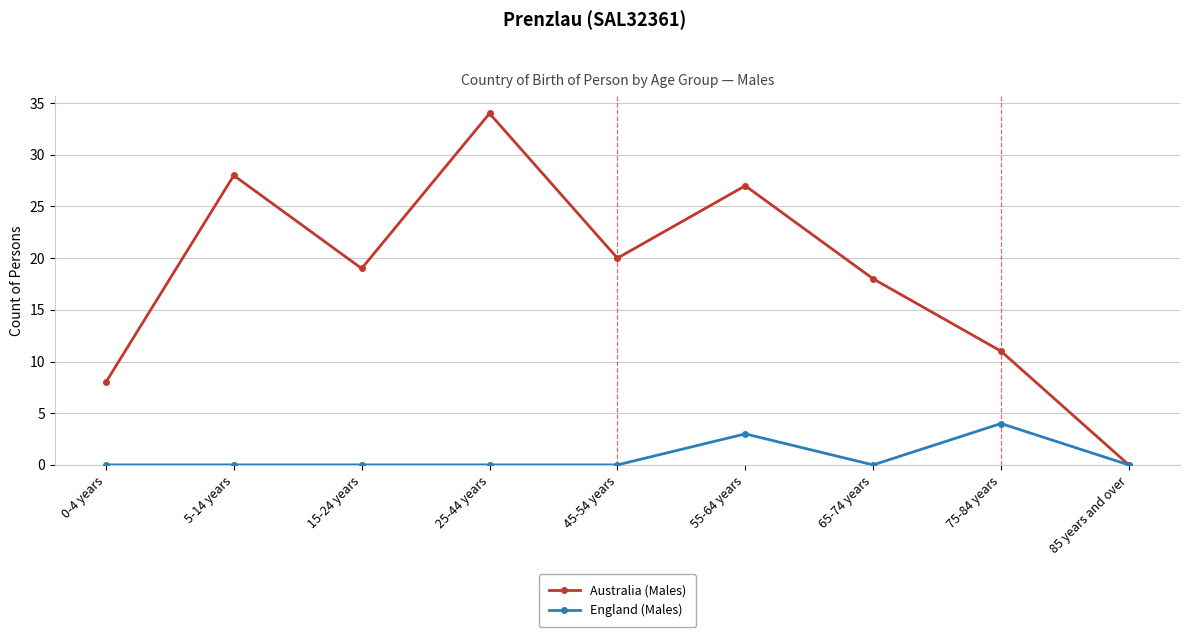

Between 0-4 years and 45-54 years, which series saw the biggest shift?

Australia (Males)